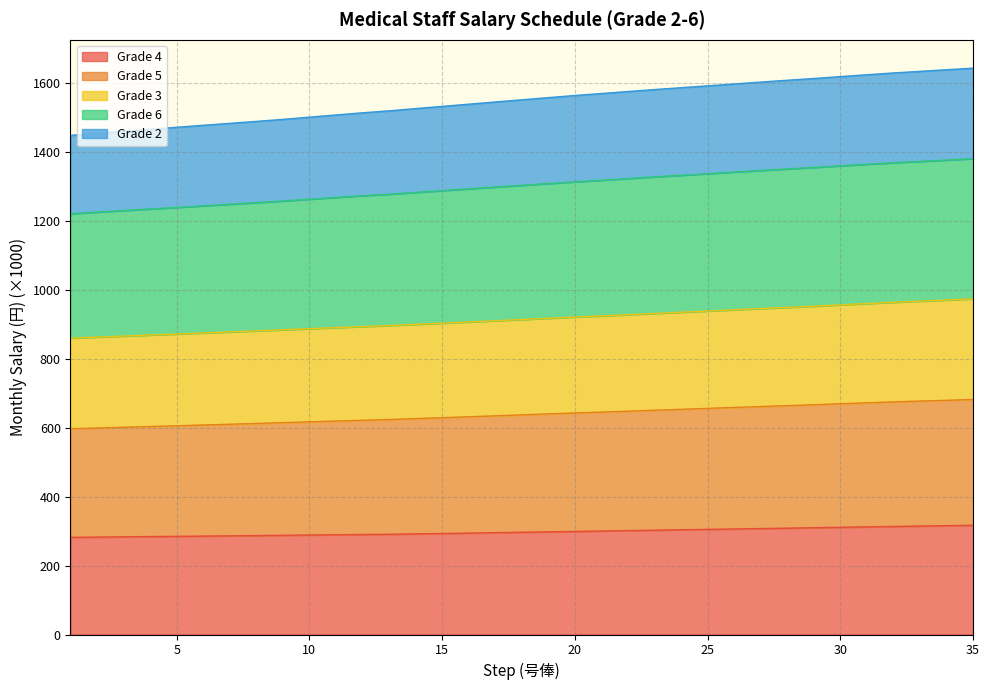

True or false: Grade 2 and Grade 3 cross at least once.

False